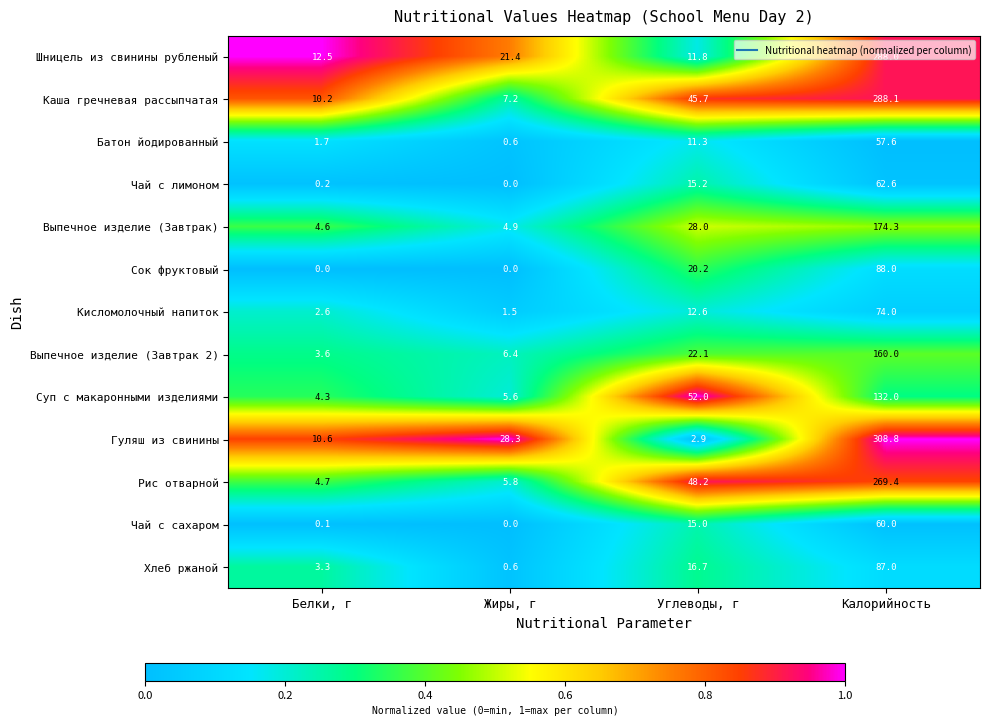

What is the total value across all series at Углеводы, г?

301.7